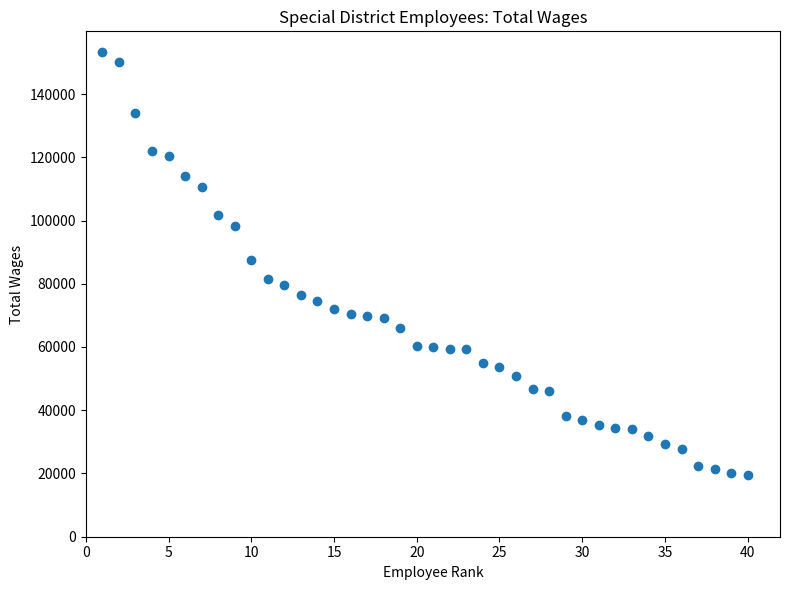

What is the range of X values (max minus min)?

39